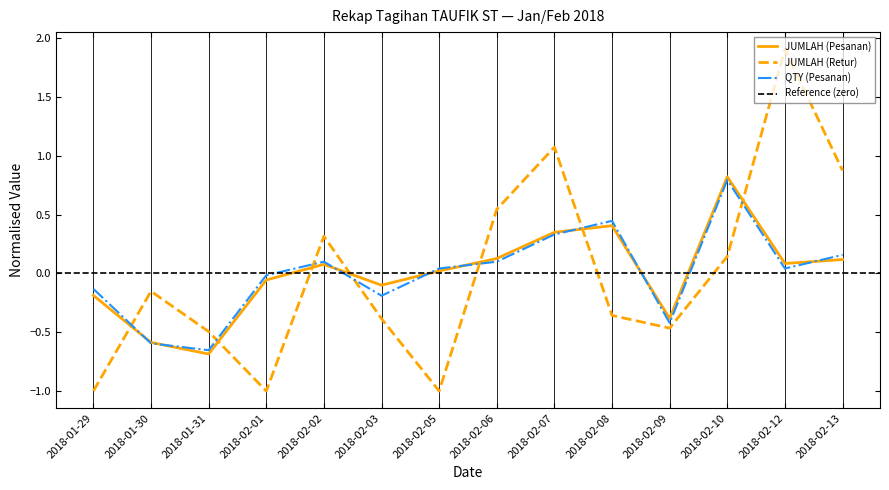

What is the spread (max minus min) of values at 2018-02-13?

0.8